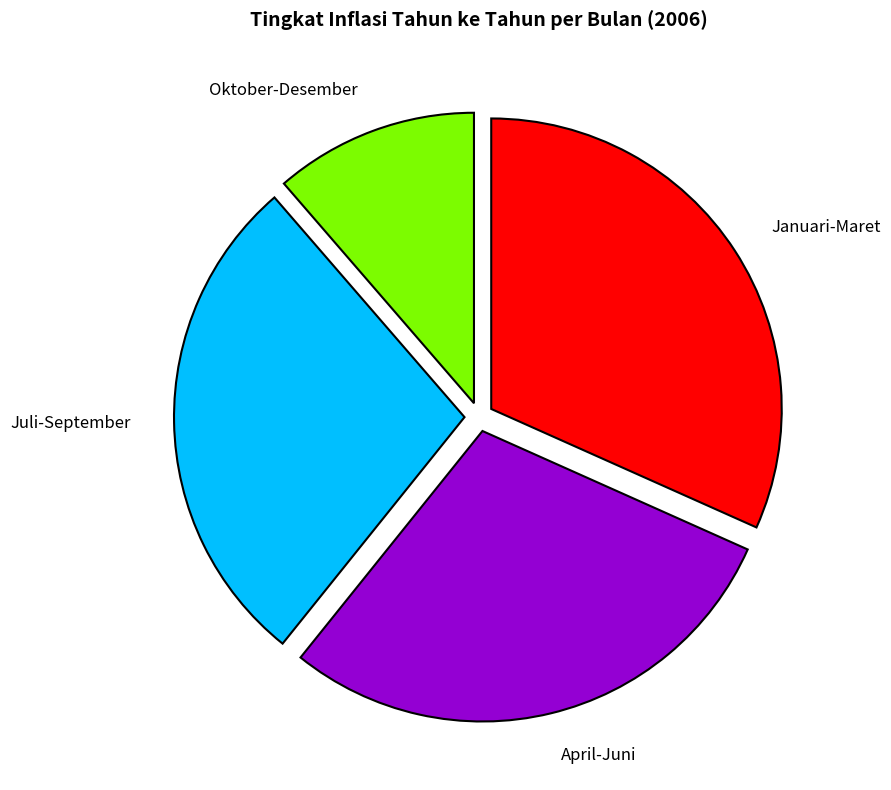

Is there a majority slice in this chart?

No